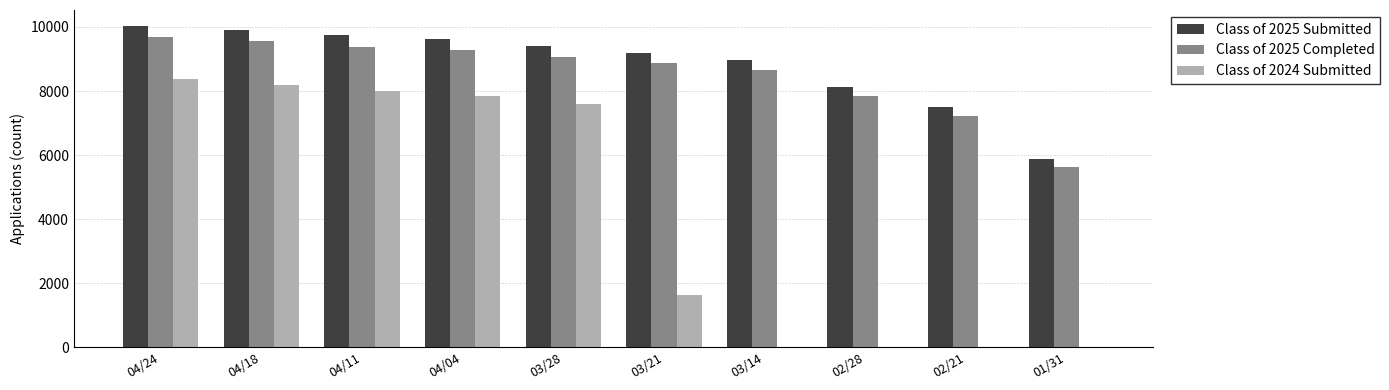

How many distinct data groups are displayed?

3